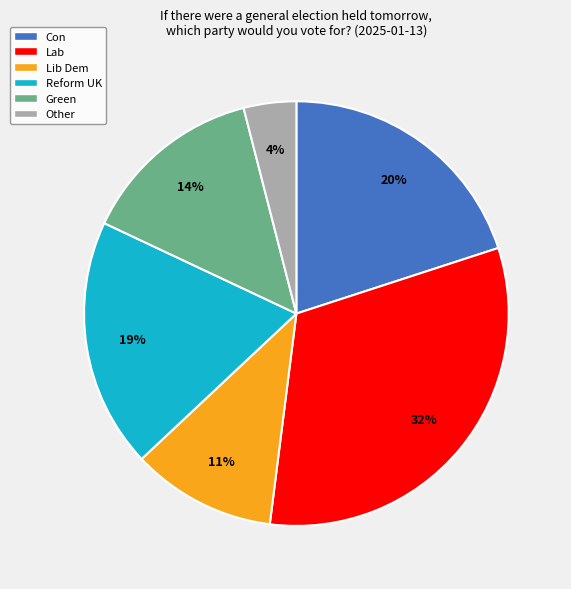

To the nearest percent, what is the average slice percentage?

17%